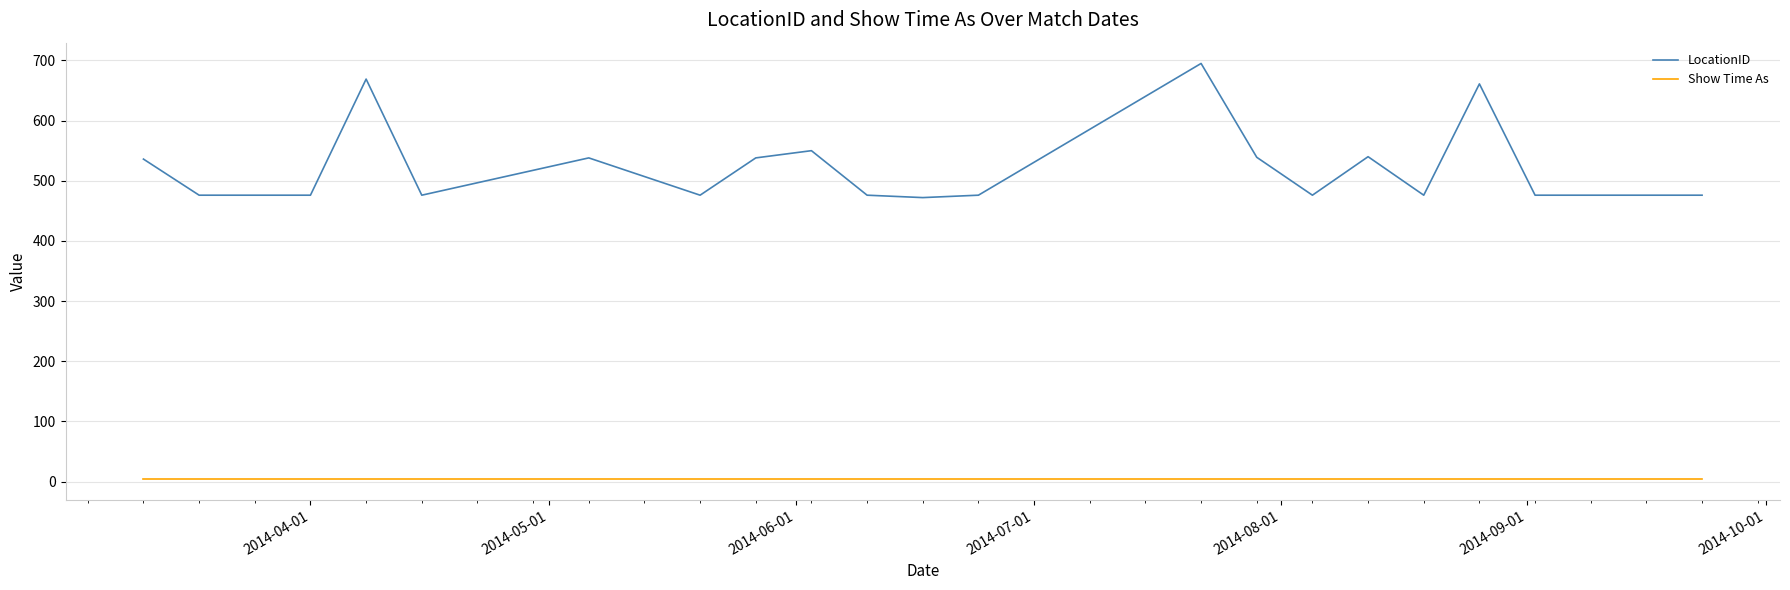

What is the highest value of the LocationID series?

695